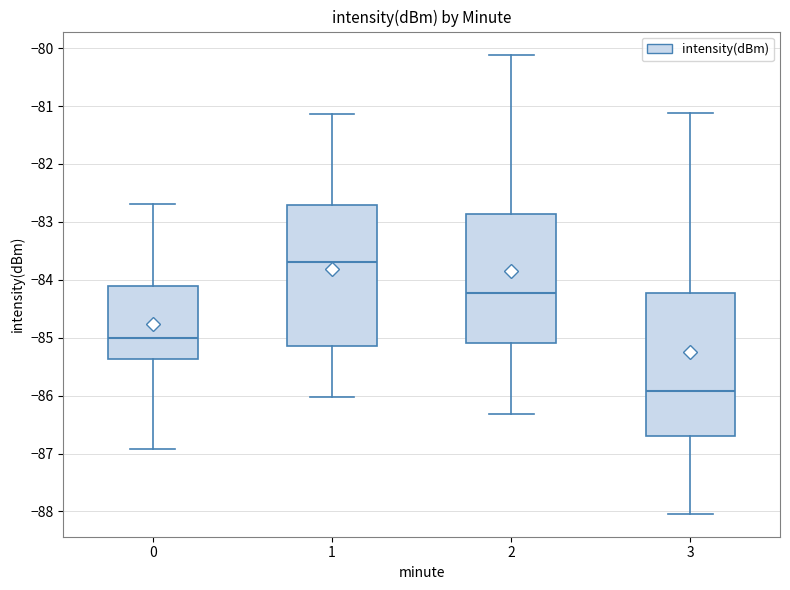

Which box's median line is the lowest?

3